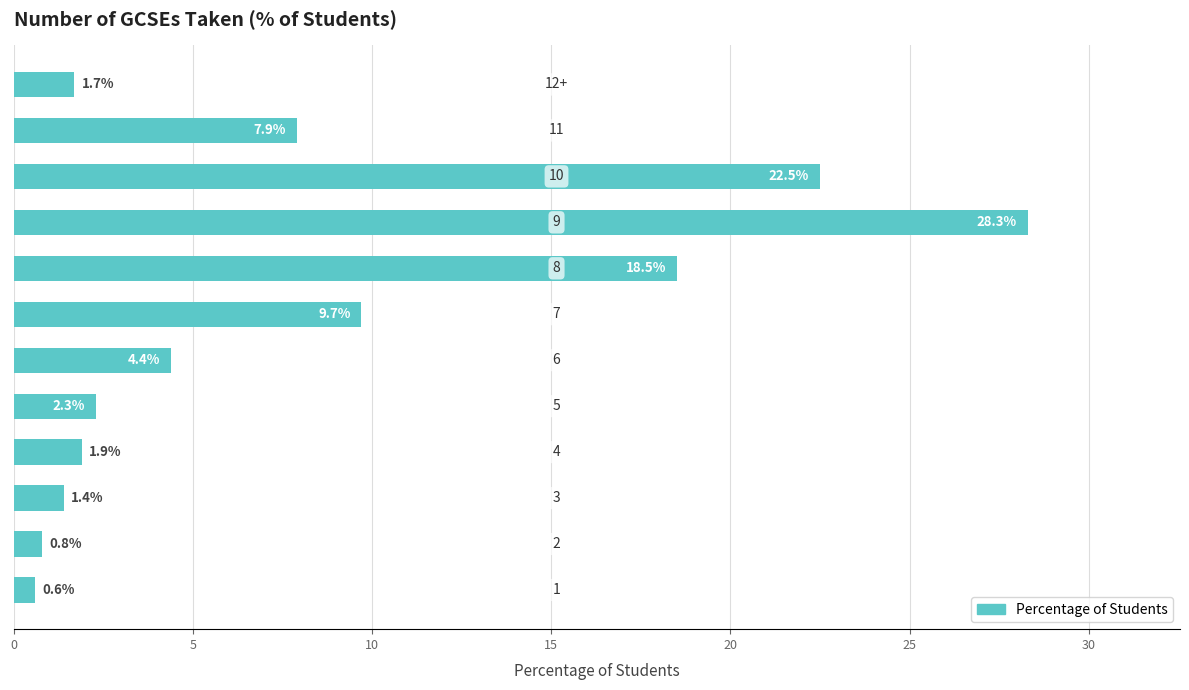

What is the smallest value displayed?

0.6